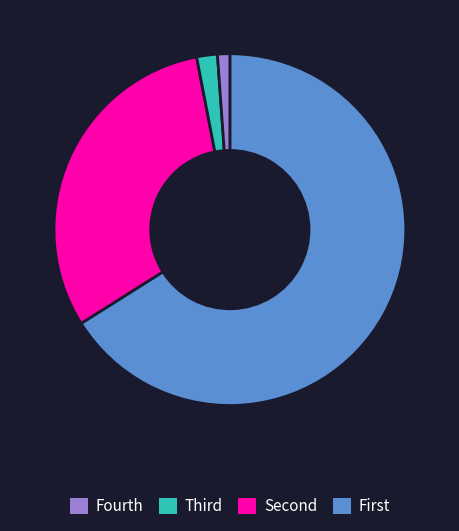

Is there a majority slice in this chart?

Yes